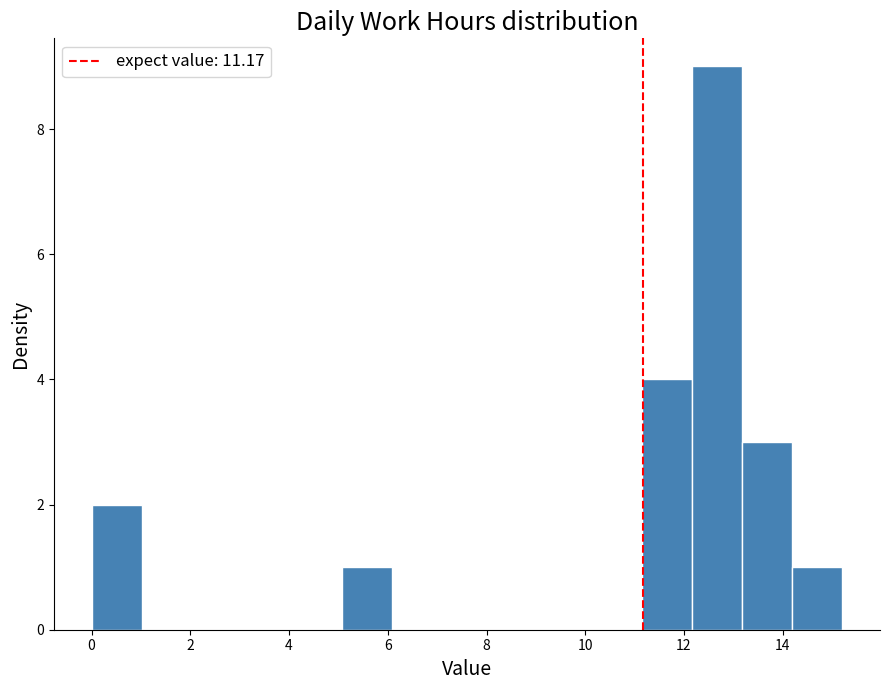

Which range on the x-axis has the tallest bar?

12.2 to 13.2